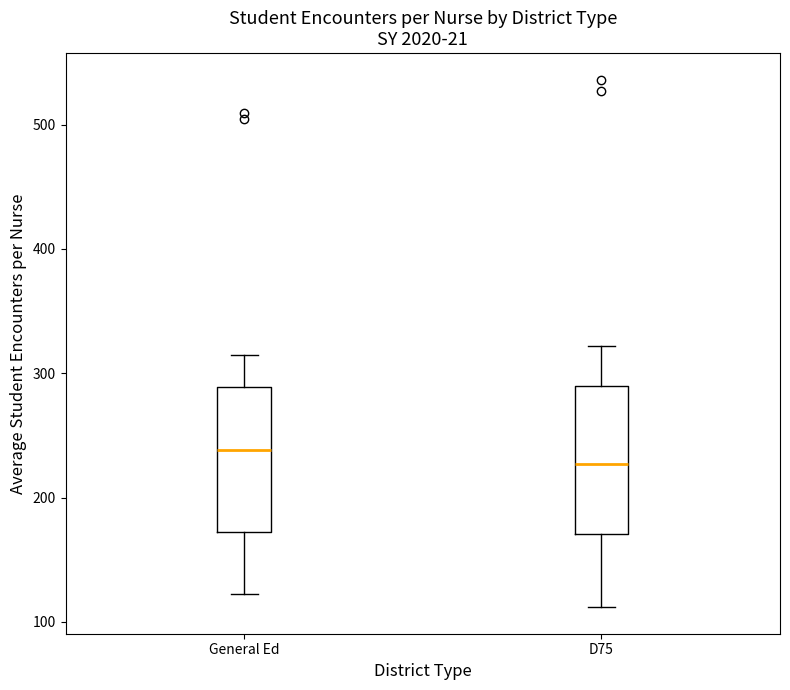

Reading left to right, transcribe this box plot: for each box, give where its median line is, the range the box spans, and where its two whiskers end, as read against the y-axis. The values are not printed on the chart, so give them approximately, as read against the axis.

General Ed: median 240, box 170 to 290, whiskers 120 to 310
D75: median 230, box 170 to 290, whiskers 110 to 320